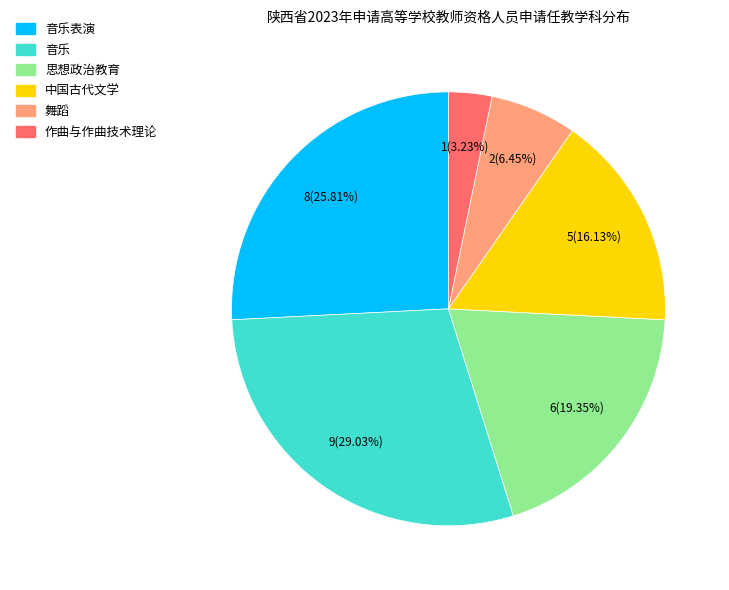

Is there a majority slice in this chart?

No